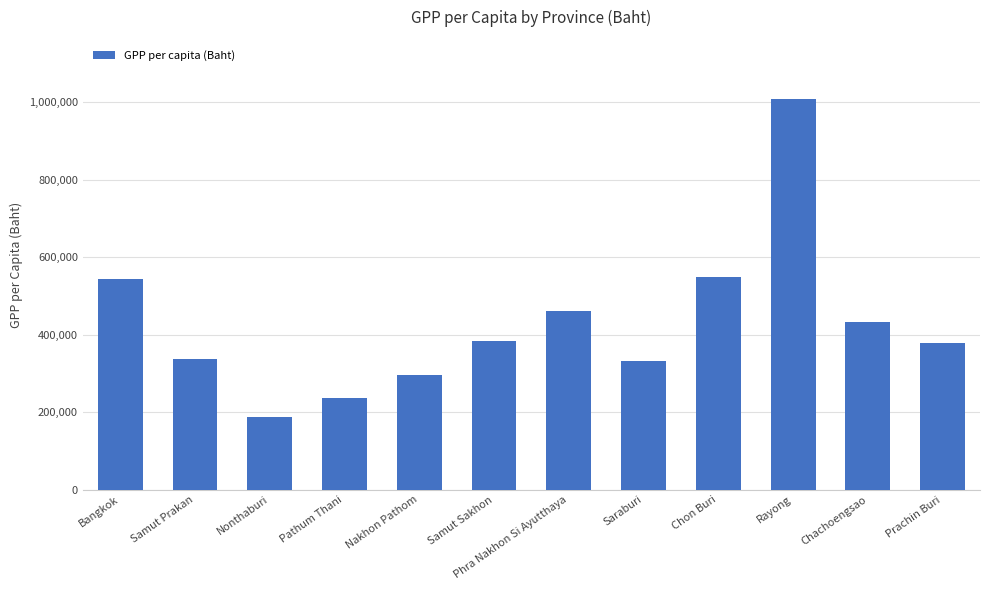

What is the label of the 12th bar from the left?

Prachin Buri